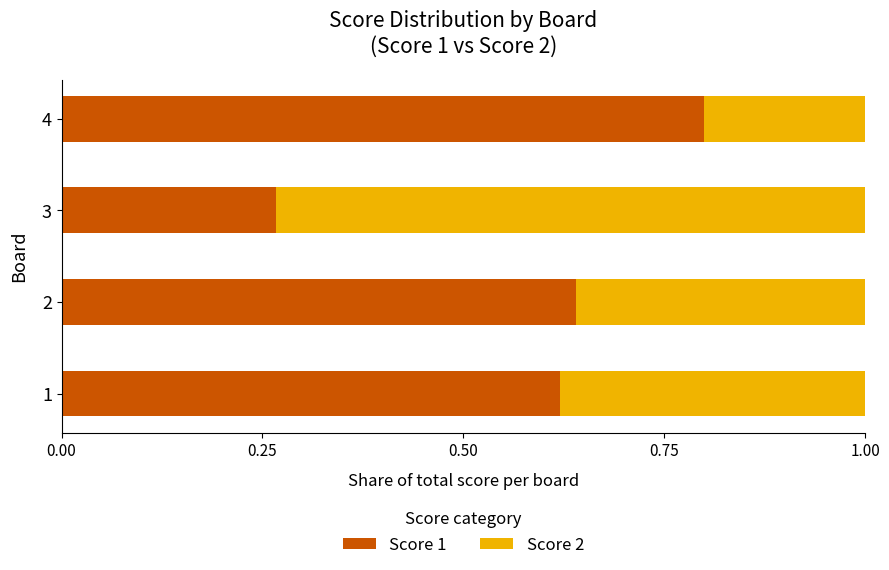

What is the total value across all series at 4?

1.0